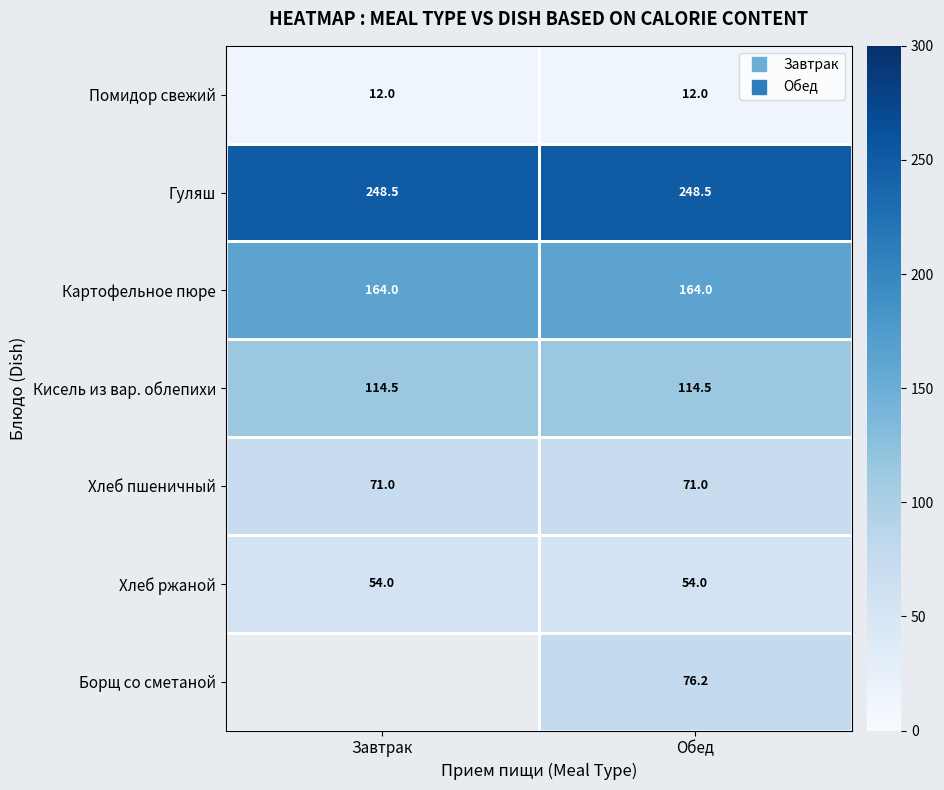

What is the average value of the Хлеб ржаной series?

54.0